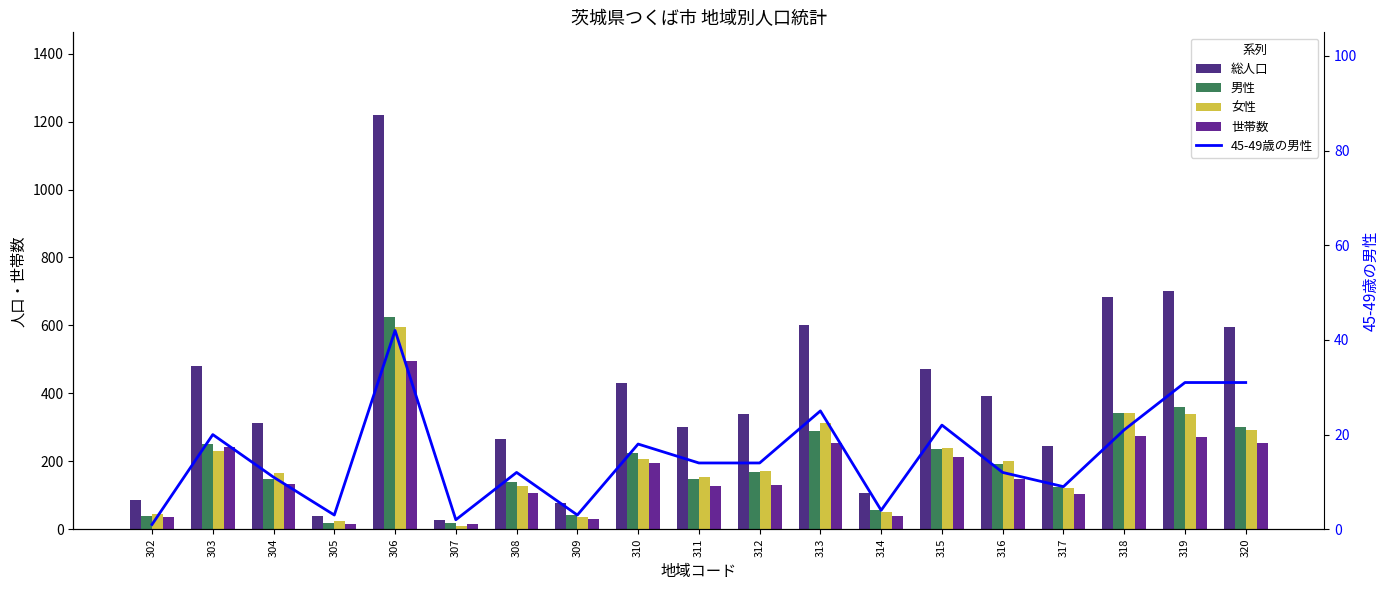

What is the value of the 総人口 bar at the 8th from the left?

78